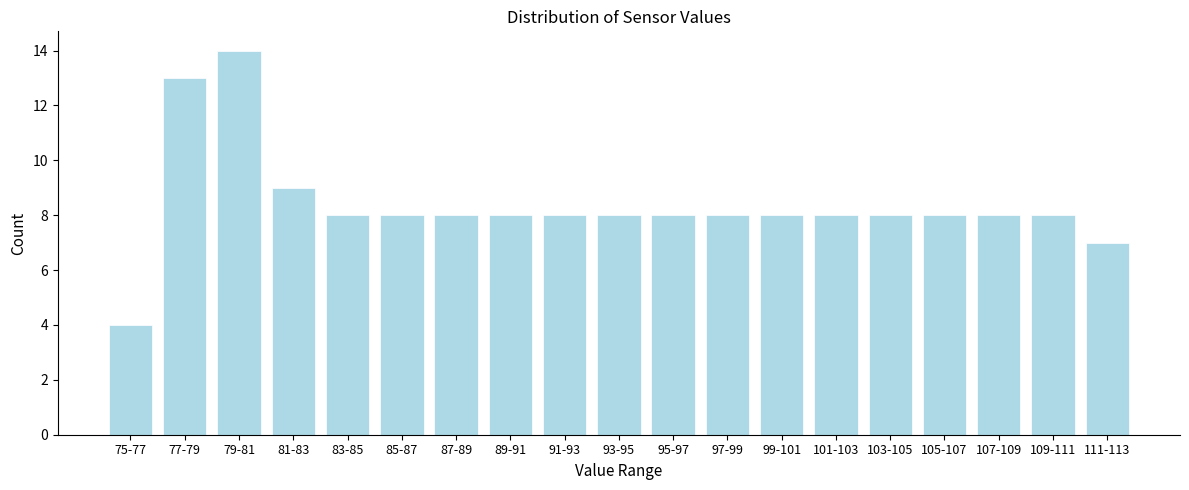

Reading left to right, what are all the values shown in this chart?

75-77=4	77-79=13	79-81=14	81-83=9	83-85=8	85-87=8	87-89=8	89-91=8	91-93=8	93-95=8	95-97=8	97-99=8	99-101=8	101-103=8	103-105=8	105-107=8	107-109=8	109-111=8	111-113=7